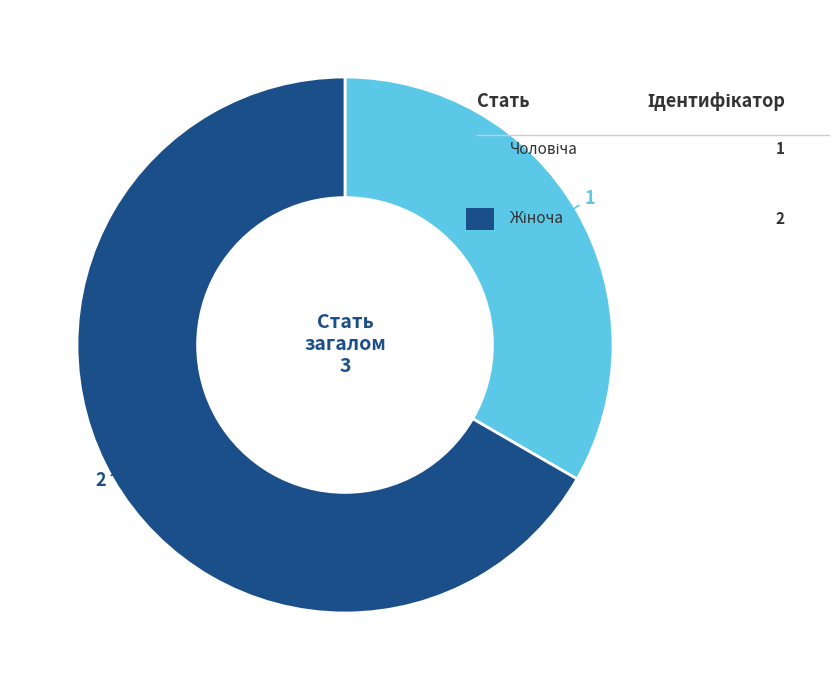

What is the change in value from Чоловіча to Жіноча?

+1